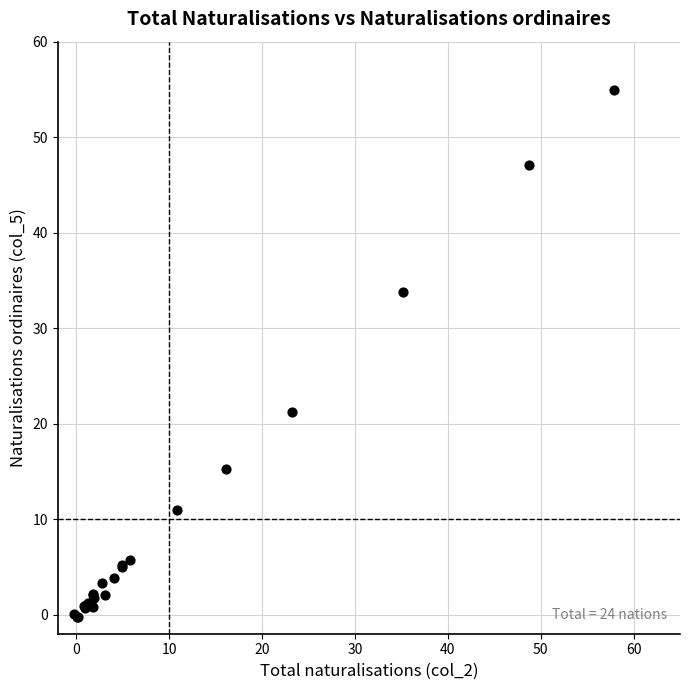

What Y value in the scatter plot is closest to 27?

21.2